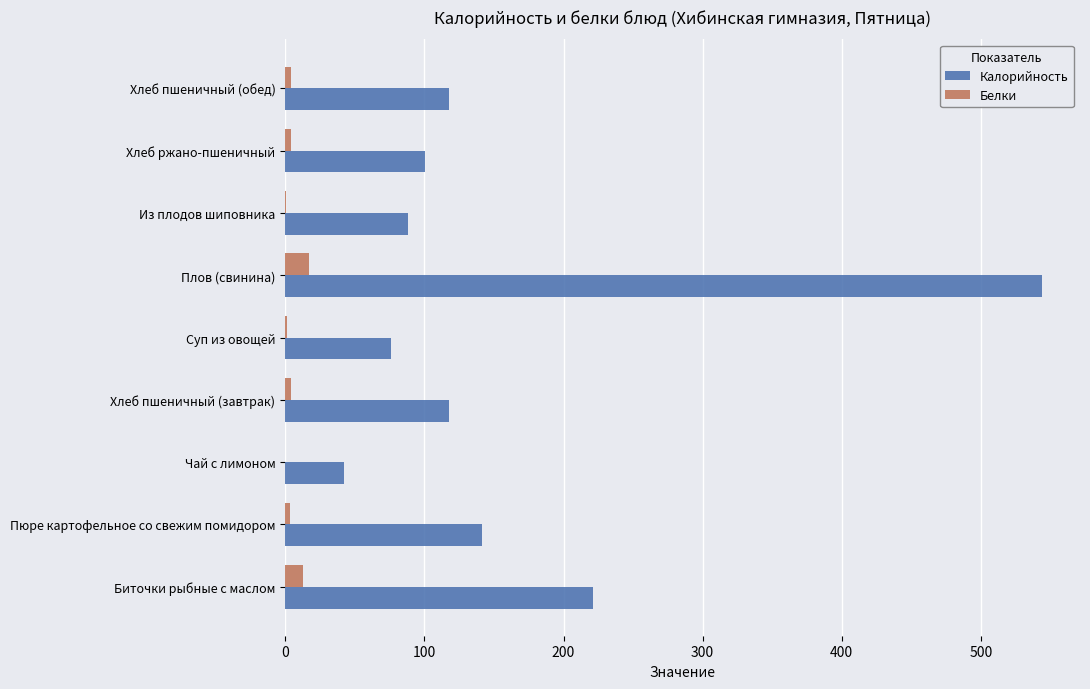

Is it true that Белки equals 16.8 at Плов (свинина)?

True